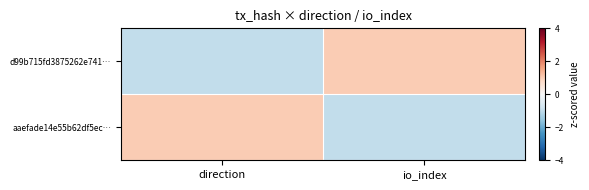

Between io_index and direction, which is larger?

io_index